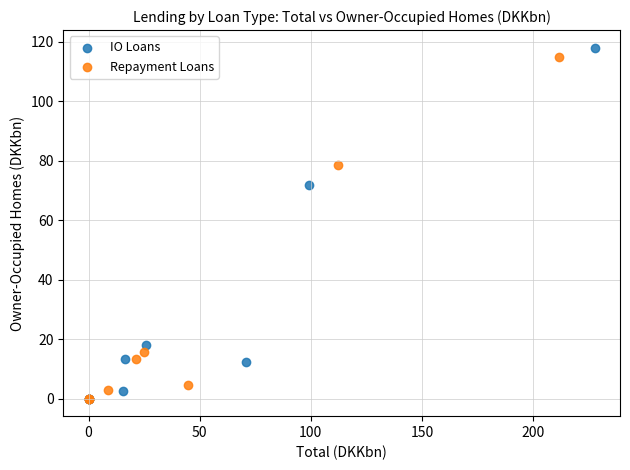

Which series has the widest spread of Y values?

IO Loans